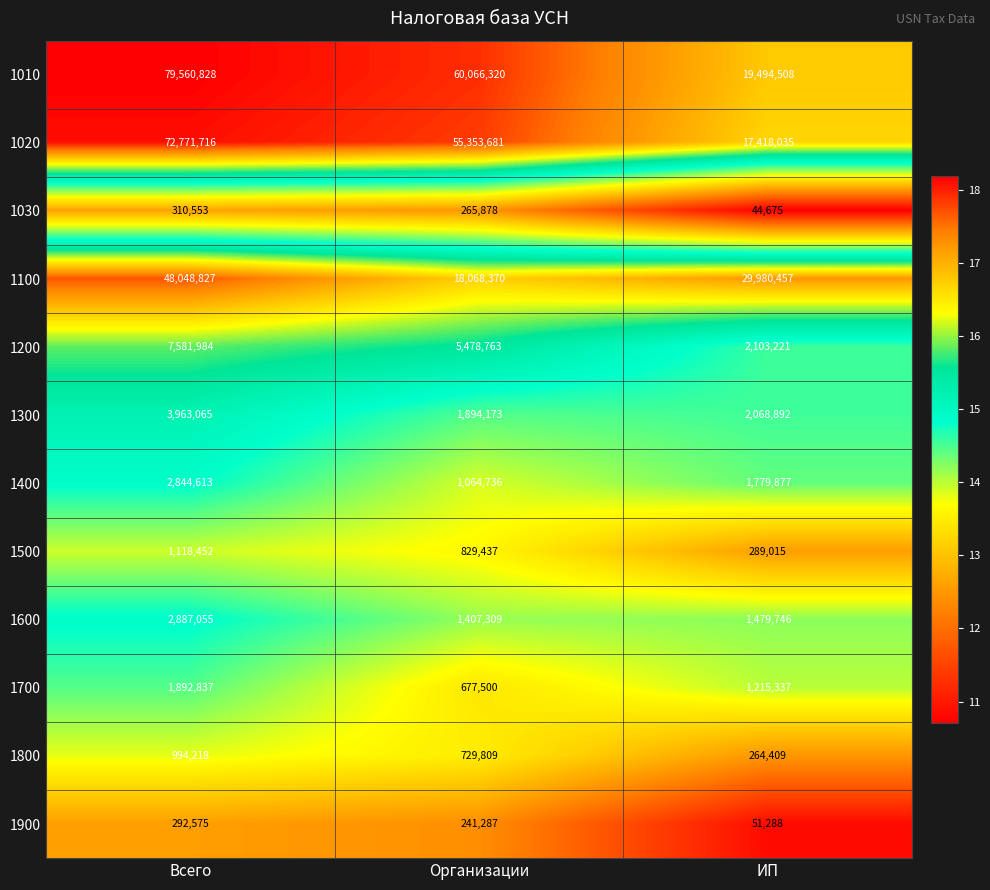

List the series in order of their peak value, highest first.

1010, 1020, 1100, 1200, 1300, 1600, 1400, 1700, 1500, 1800, 1030, 1900